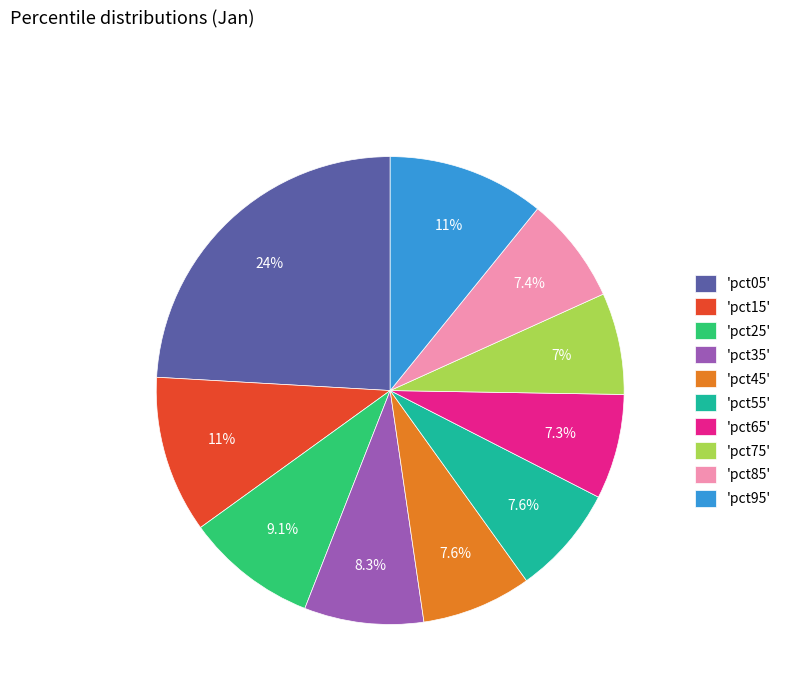

Is there a majority slice in this chart?

No